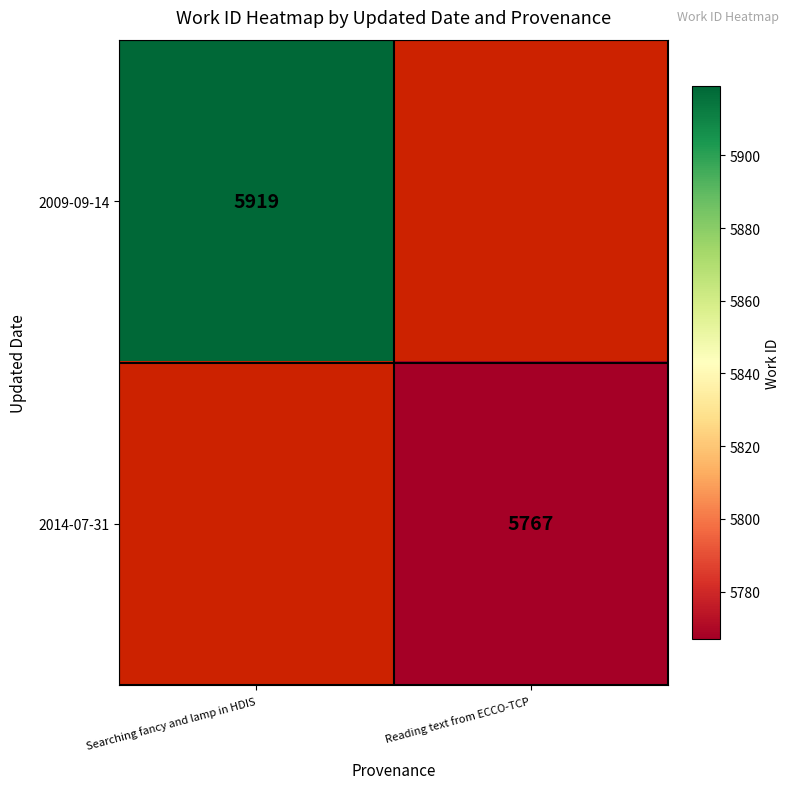

The 2009-09-14 series shows 9082 at Searching fancy and lamp in HDIS. True or false?

False